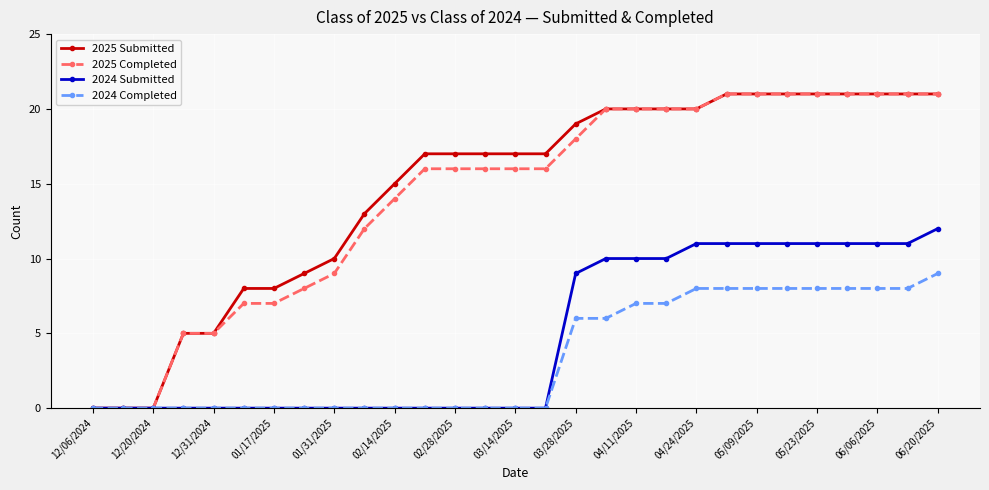

How many lines are shown in the chart?

4